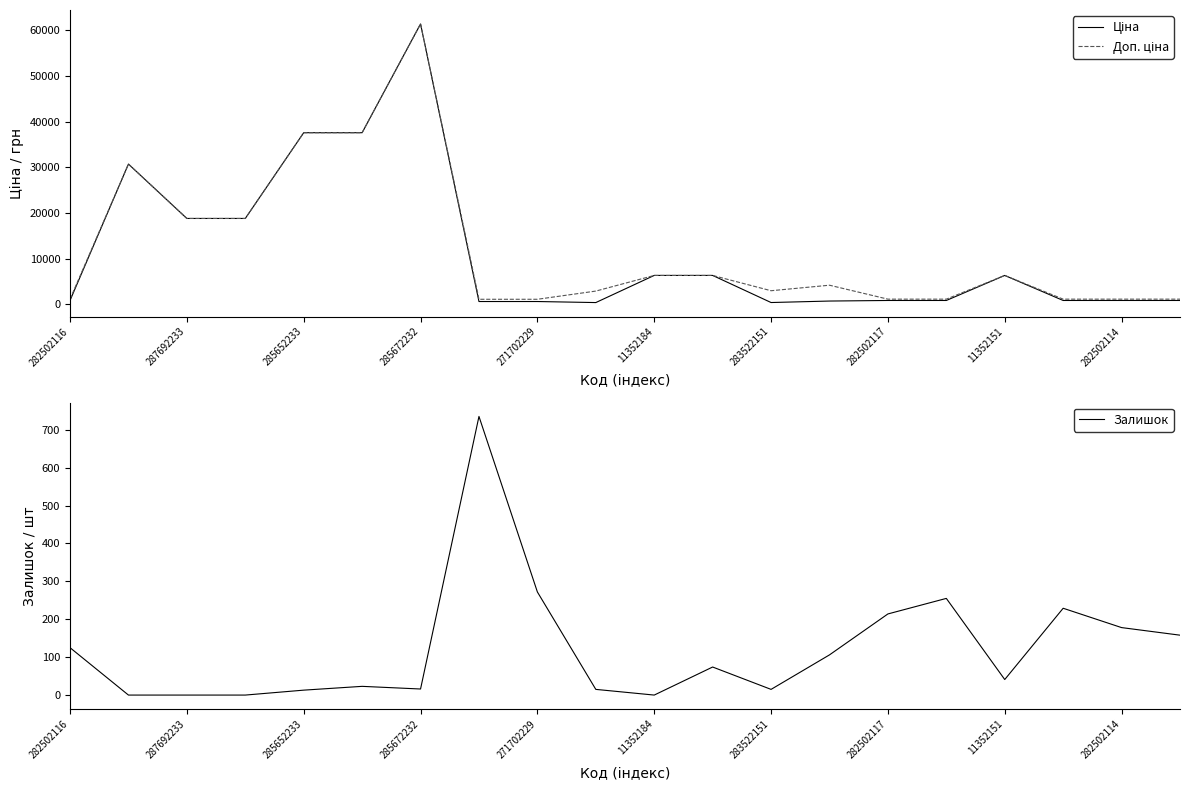

Which series has the largest total across all categories?

Доп. ціна